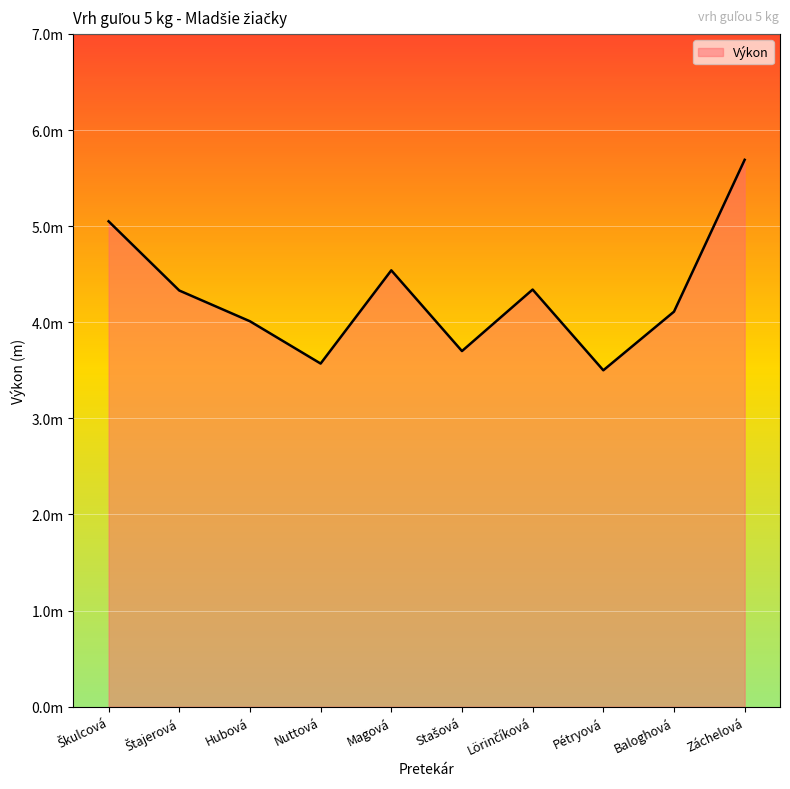

How many interior local valleys (lower than both neighbors) does the data have?

3